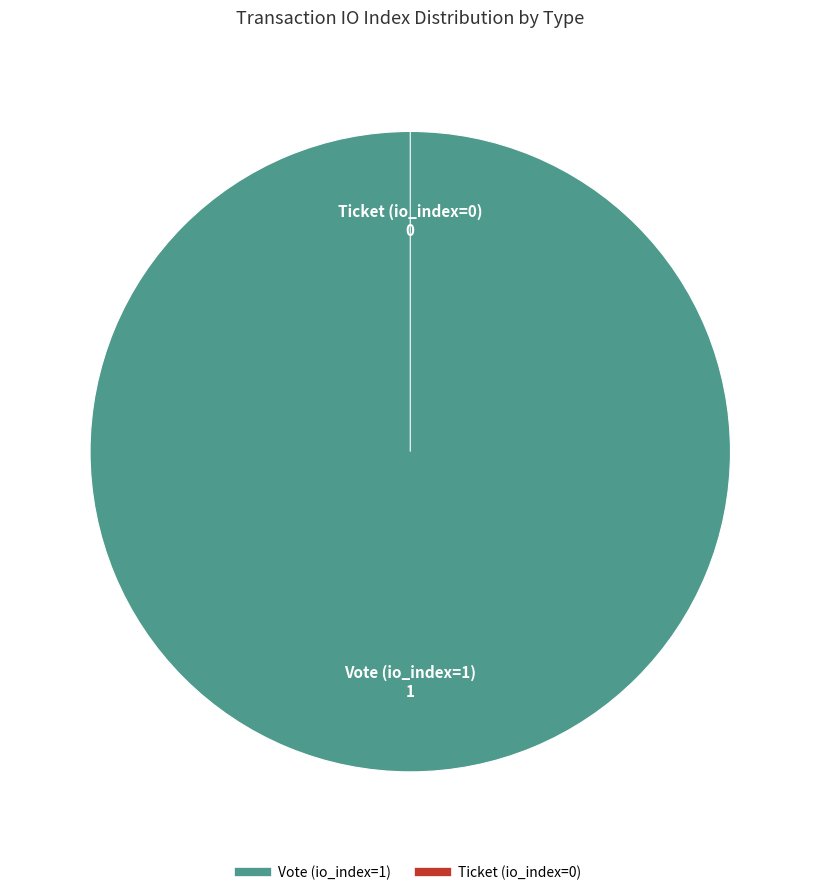

Count the number of slices in the pie.

2